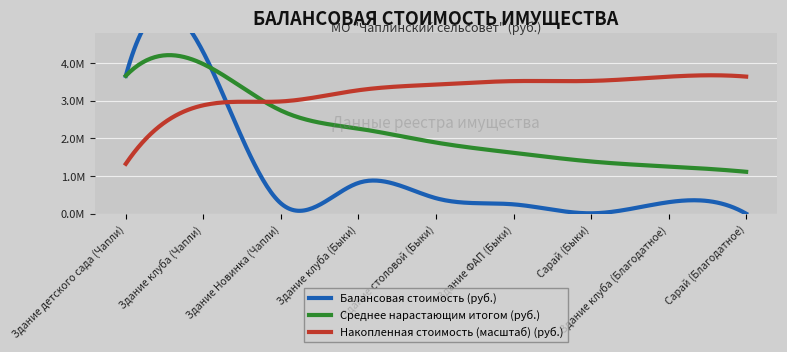

Is it true that Степень износа equals 1.4 at 3?

False